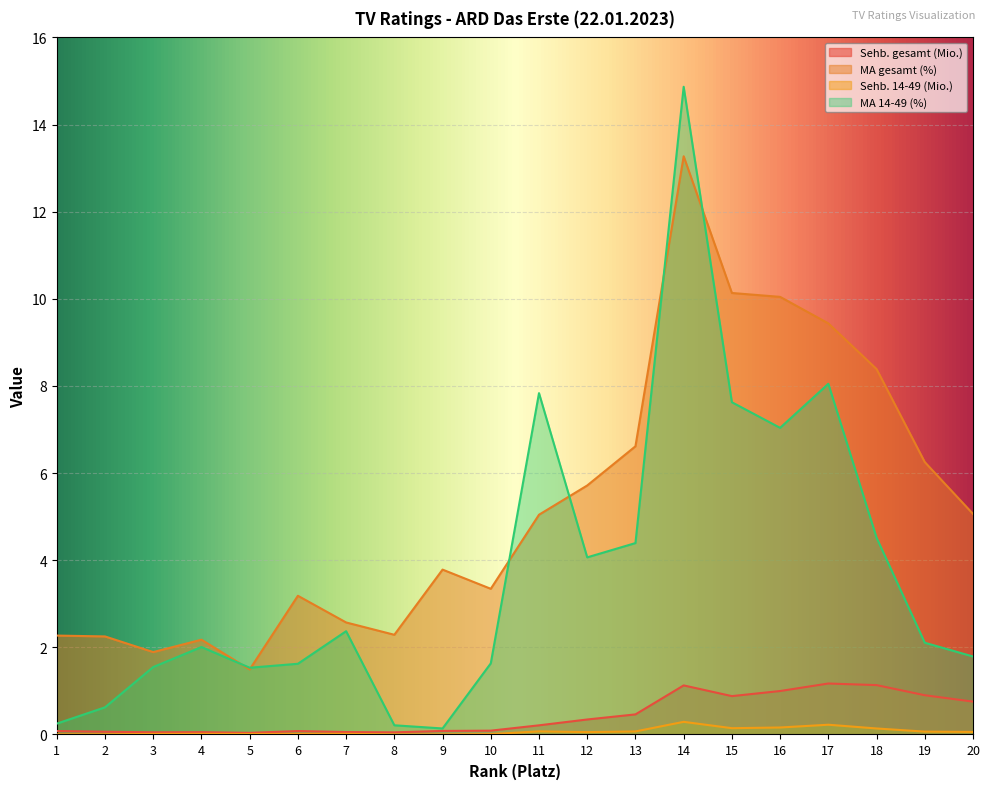

At which category is the sum across all series the highest?

14